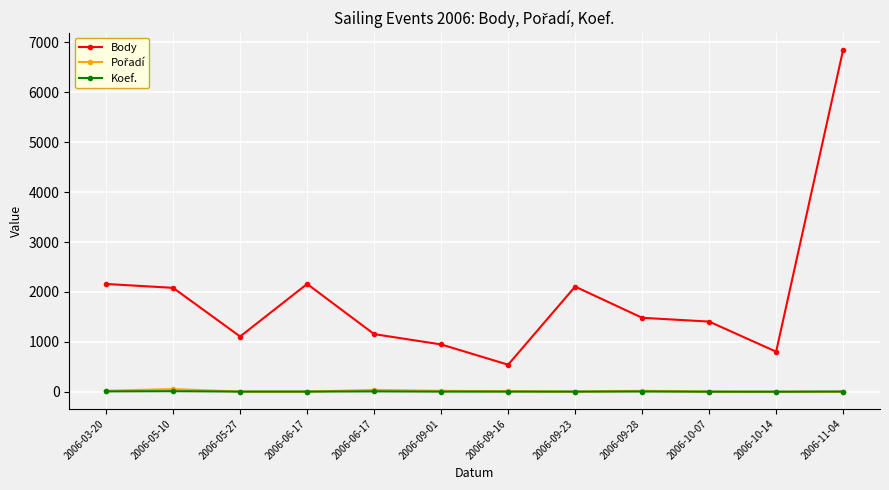

What is the total value across all series at 2006-05-27?

1116